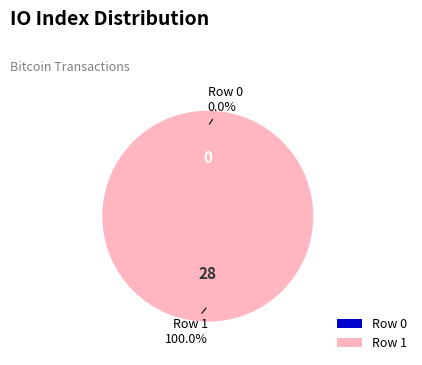

To the nearest percent, what is the difference between the largest and smallest slice percentages?

100%